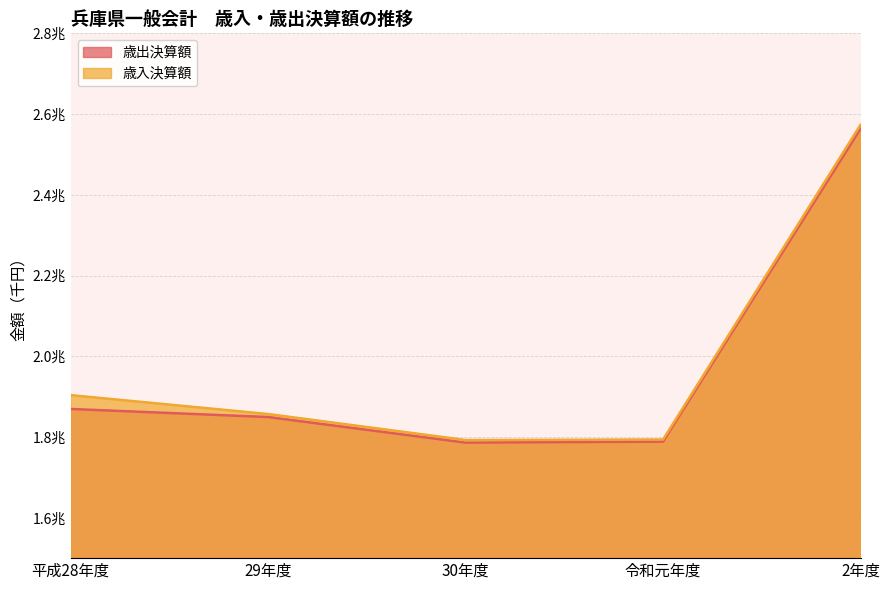

Where is the first local minimum for 歳出決算額?

30年度